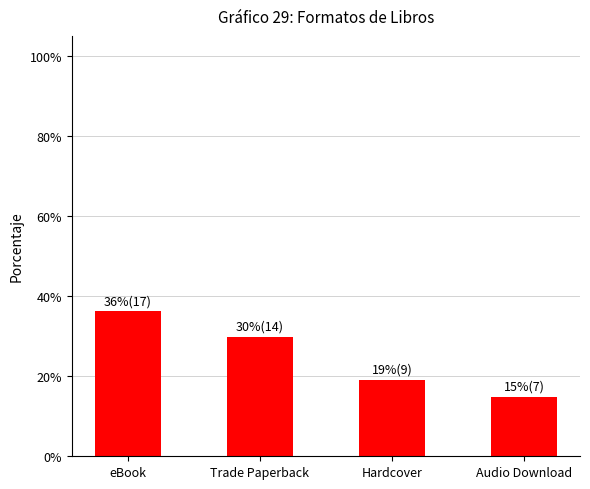

Are the bars horizontal?

No